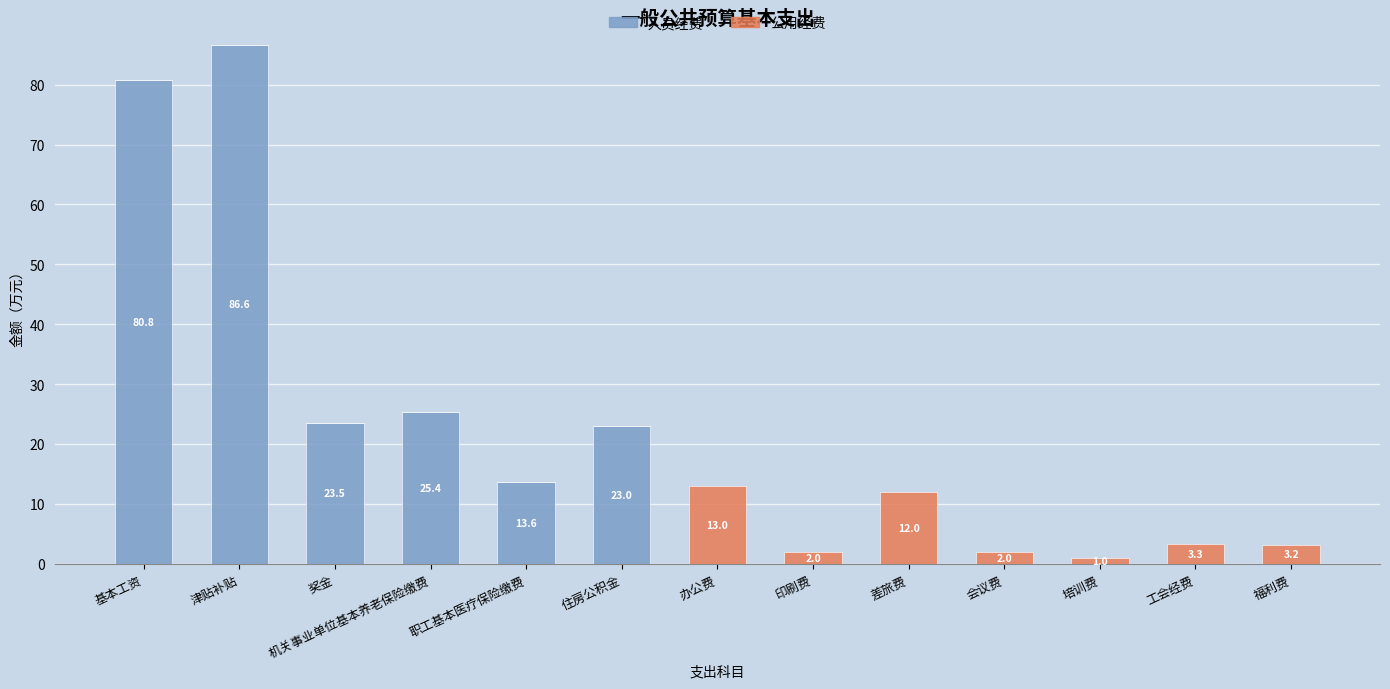

True or false: 人员经费 has a value of 13.6 at 职工基本医疗保险缴费.

True